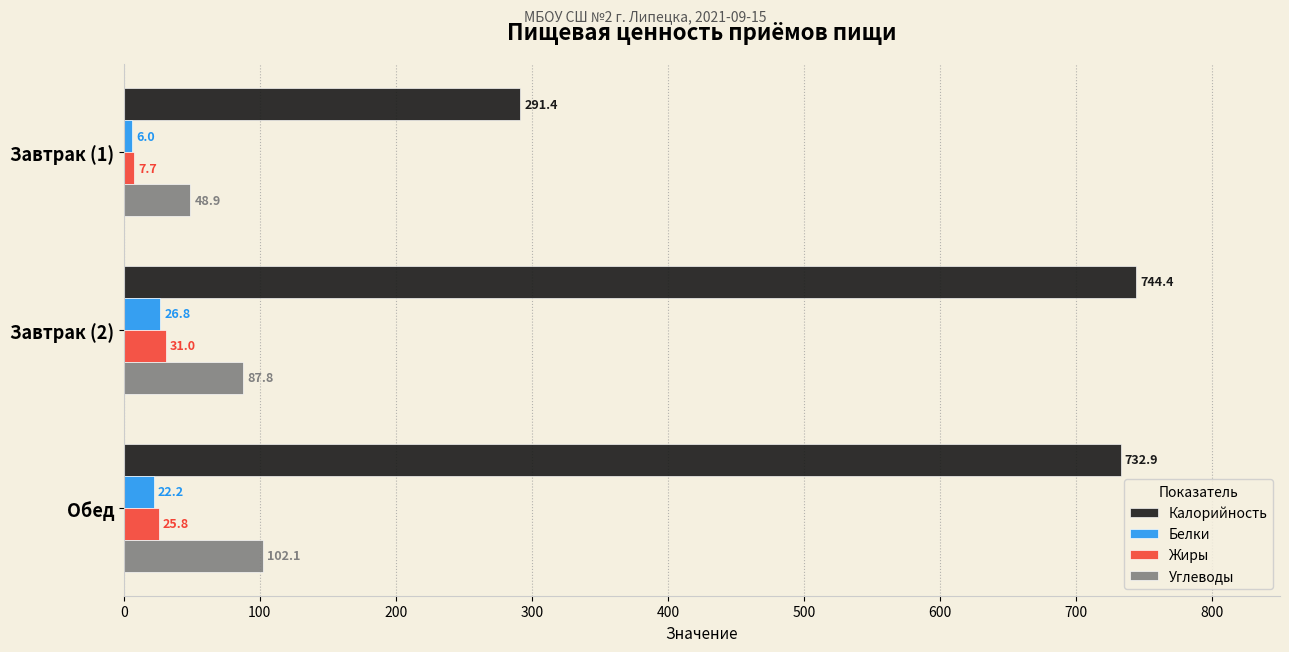

List the series in order of their peak value, highest first.

Калорийность, Углеводы, Жиры, Белки